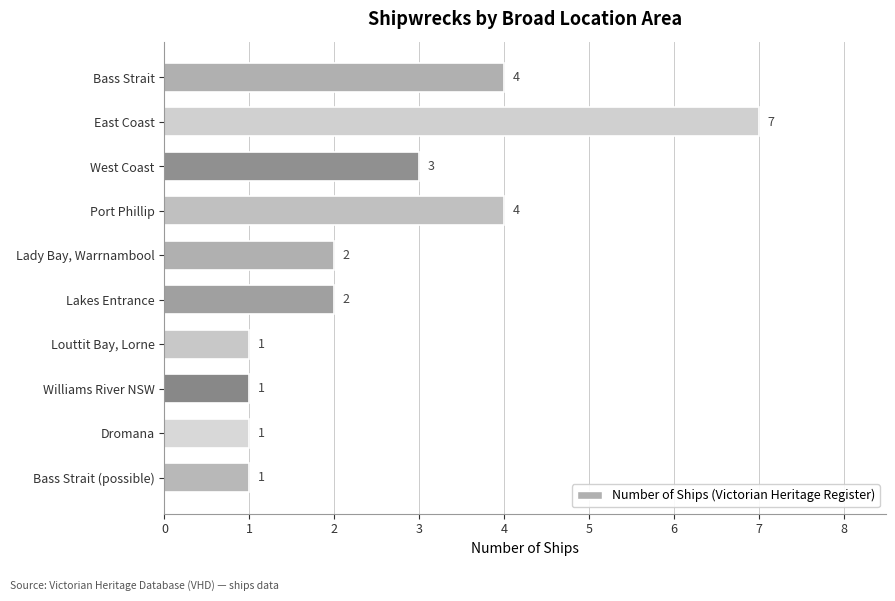

Does the chart contain any negative values?

No